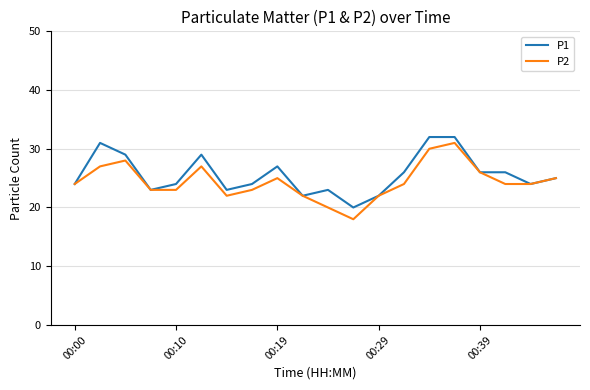

Is this an area chart (filled region under the line)?

No